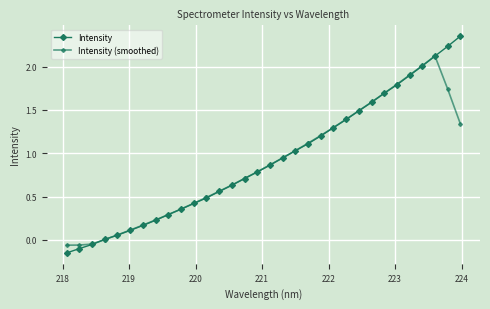

How many lines are shown in the chart?

2